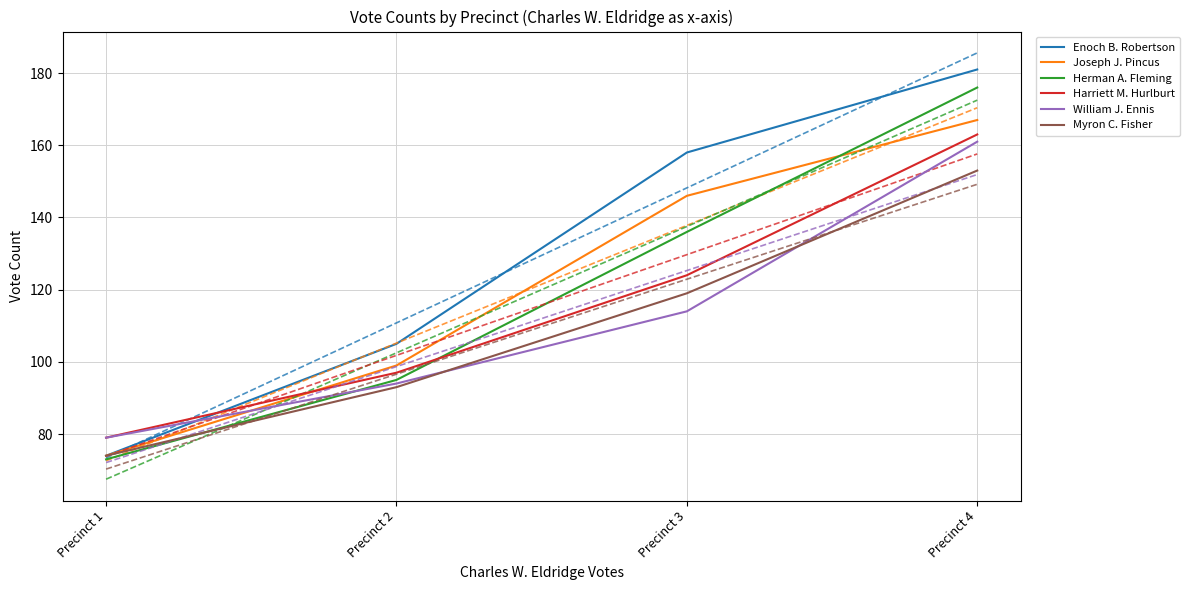

What is the average value of the William J. Ennis series?

112